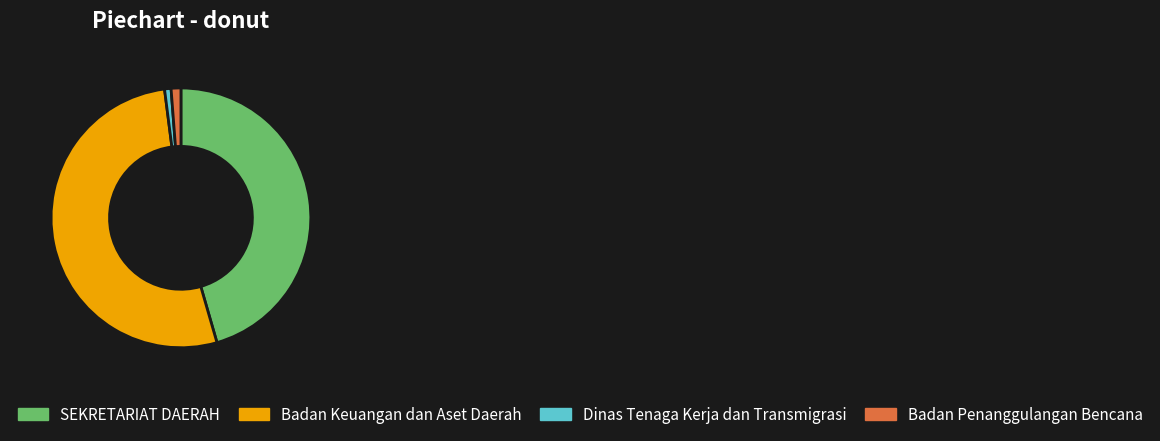

Count the number of slices in the pie.

4